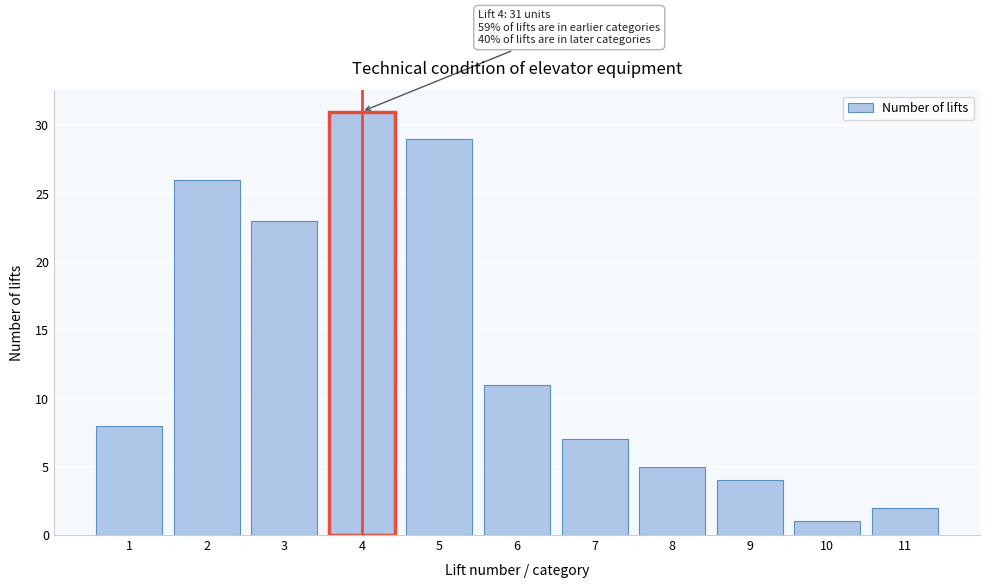

Reading right to left, what are all the values shown in this chart?

2	1	4	5	7	11	29	31	23	26	8